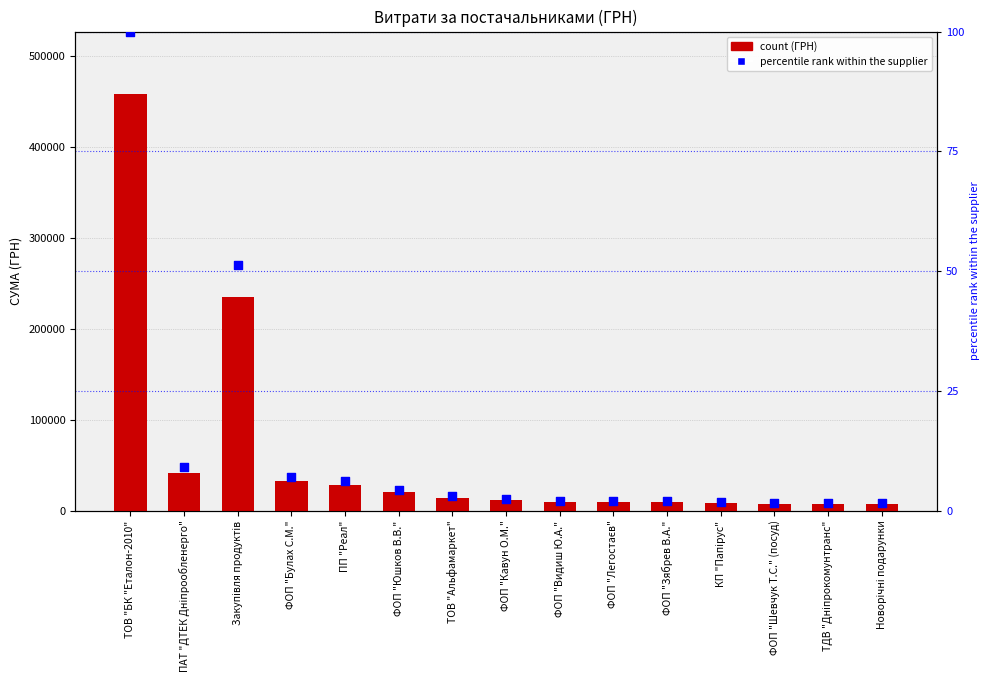

At how many categories does at least one series exceed 187777?

2